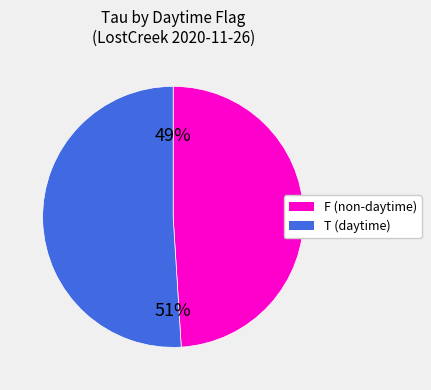

Does any single category account for the majority?

Yes